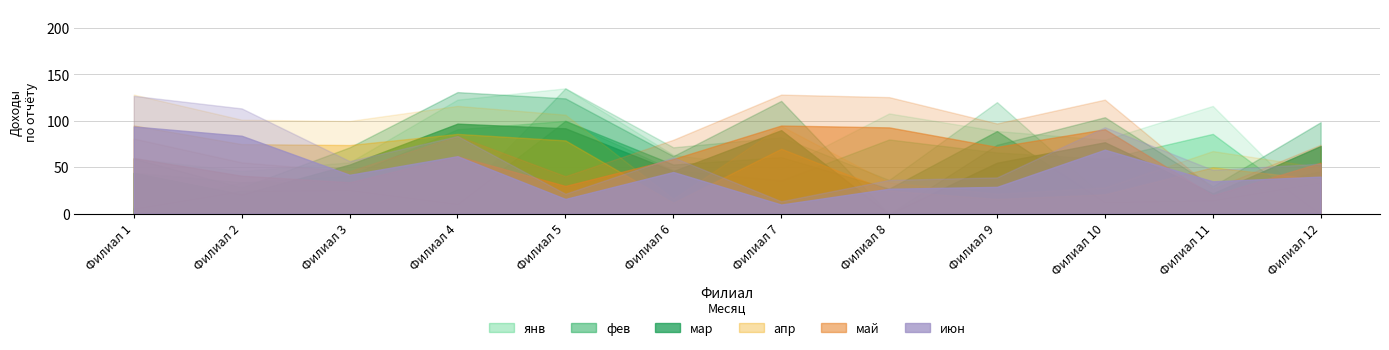

Which series ends up on top after the final intersection of июн and янв?

июн